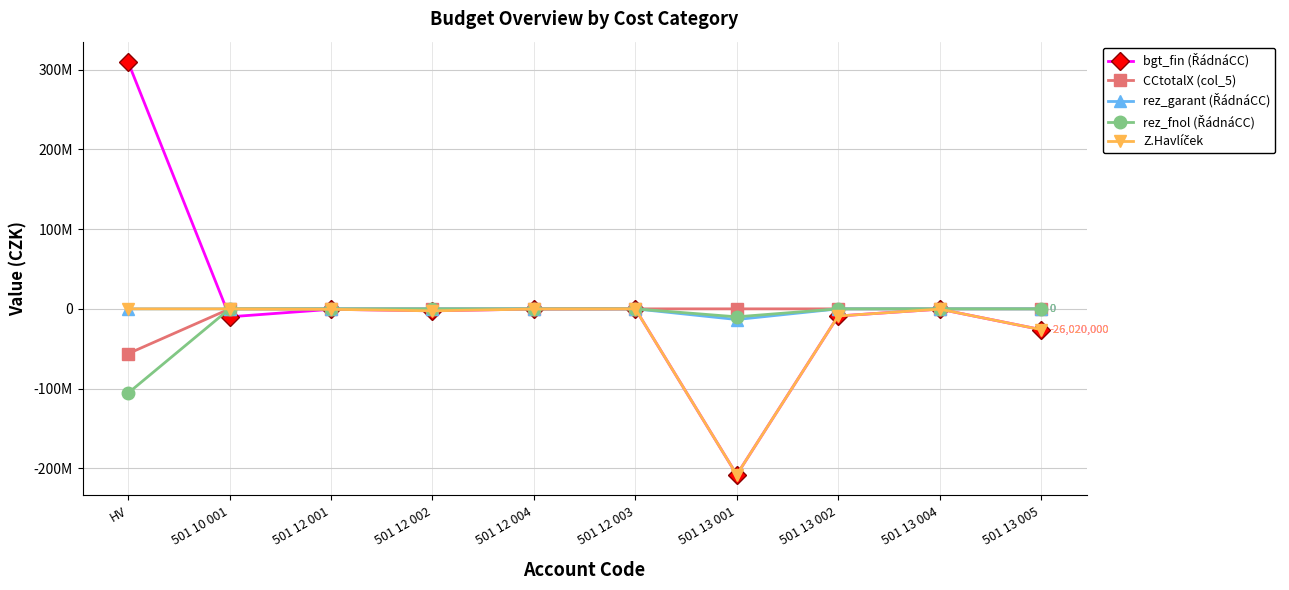

True or false: rez_garant (ŘádnáCC) and Z.Havlíček intersect in this chart.

False